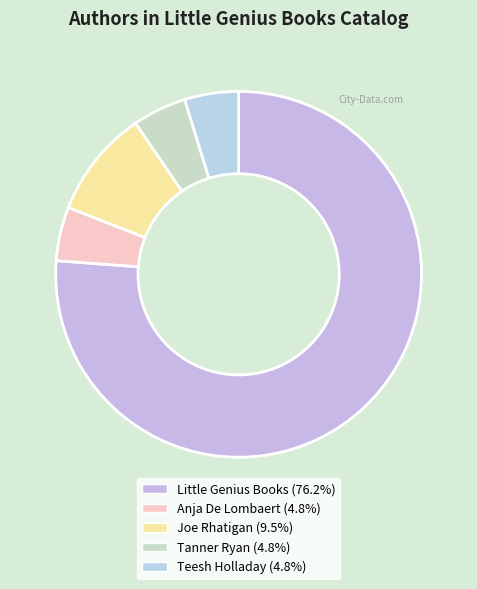

To the nearest percent, what is the difference between the largest and smallest slice percentages?

71%